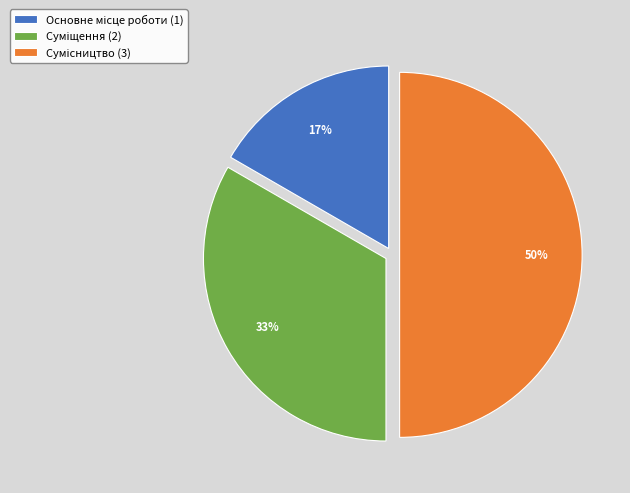

To the nearest percent, what is the average slice percentage?

33%